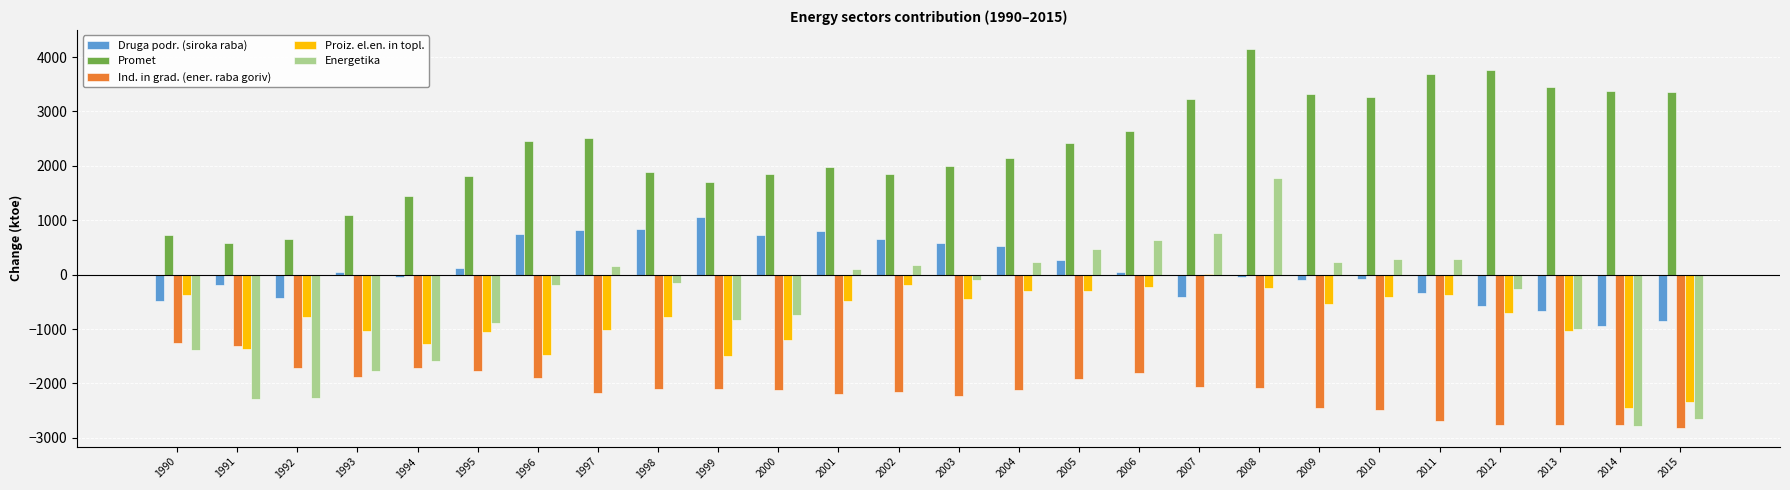

What is the sum of all Promet values?

61331.6